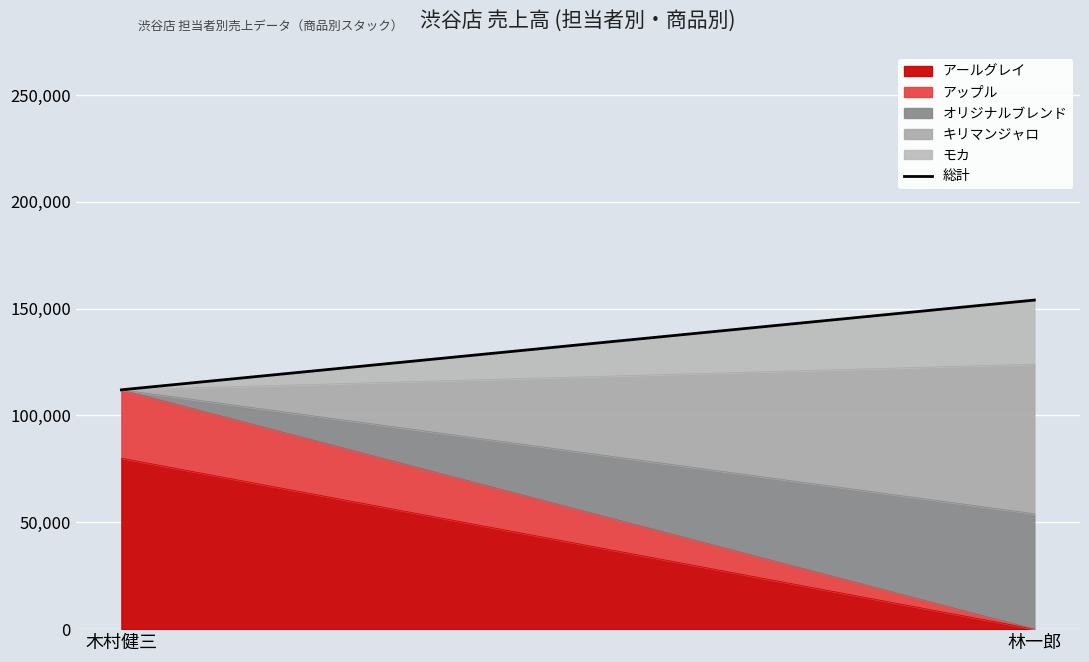

Does the chart display data point markers on the line(s)?

No